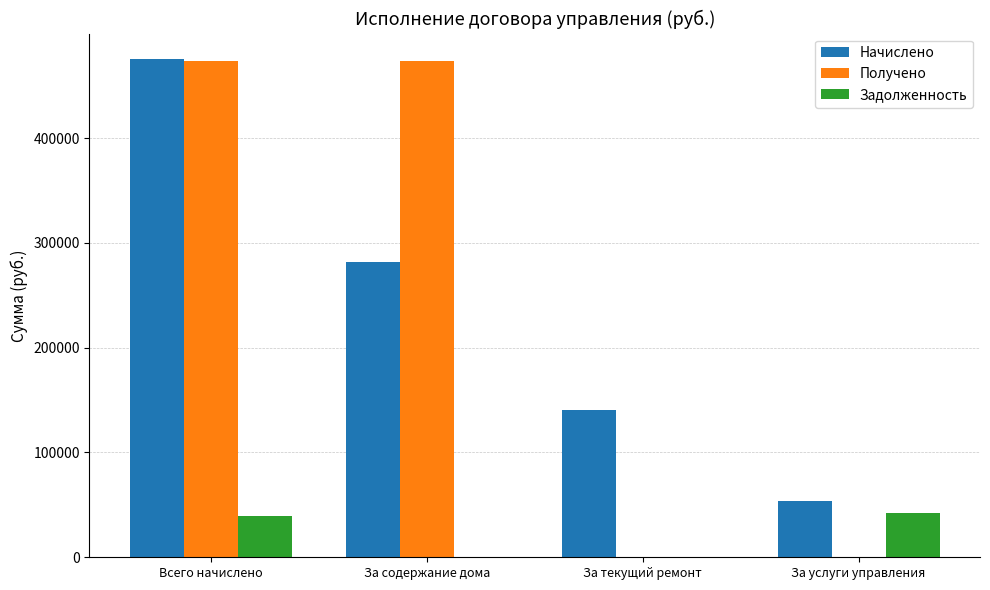

Is it true that Начислено equals 53238.1 at За услуги управления?

True